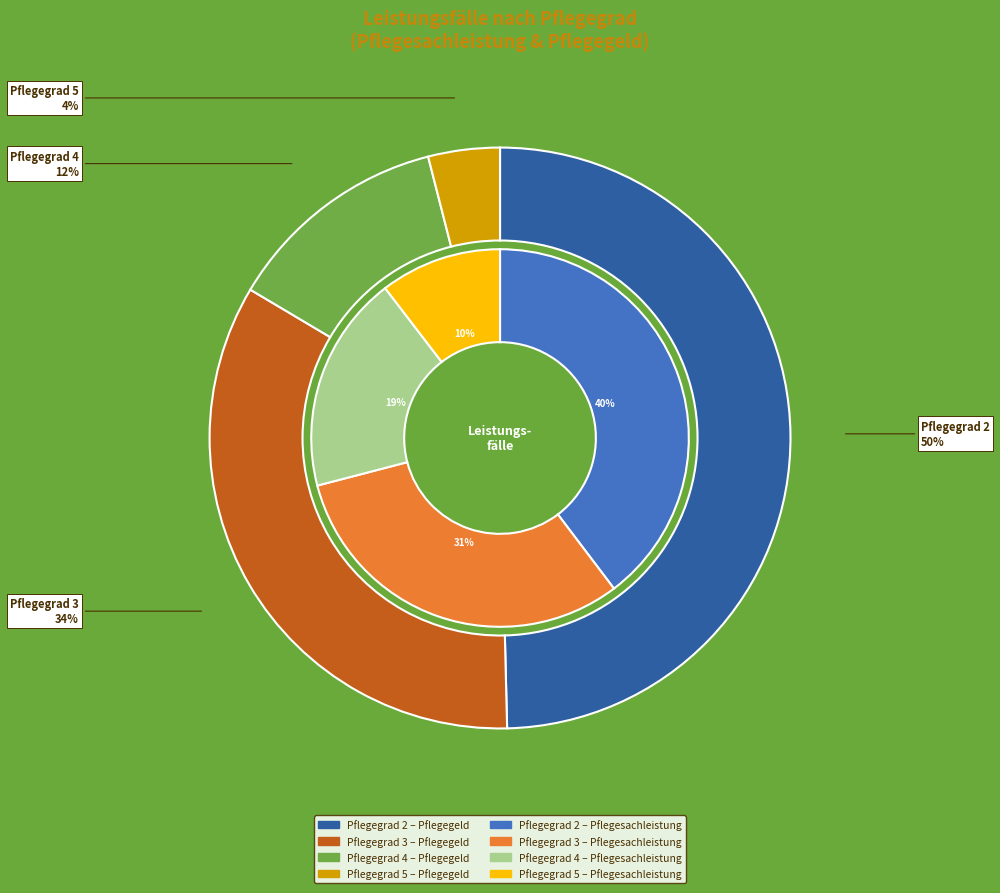

To the nearest percent, what percentage of the pie is Pflegegrad 5?

10%